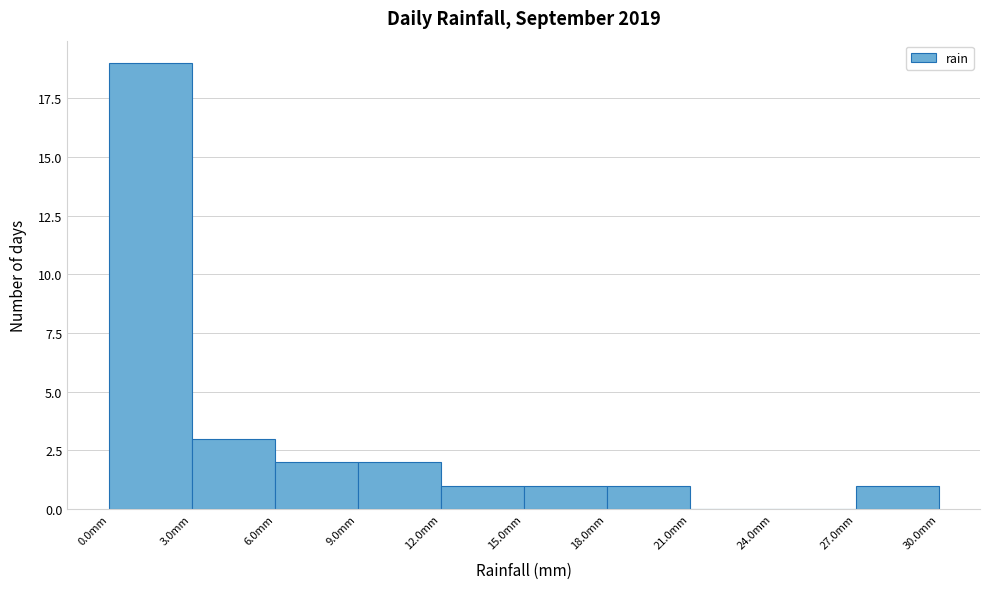

Reading left to right, transcribe this chart: for each bar, give the range it covers on the x-axis and its height. The values are not printed on the chart, so give them approximately, as read against the axis.

0 to 3: 19
3 to 6: 3
6 to 9: 2
9 to 12: 2
12 to 15: 1
15 to 18: 1
18 to 21: 1
21 to 24: 0
24 to 27: 0
27 to 30: 1